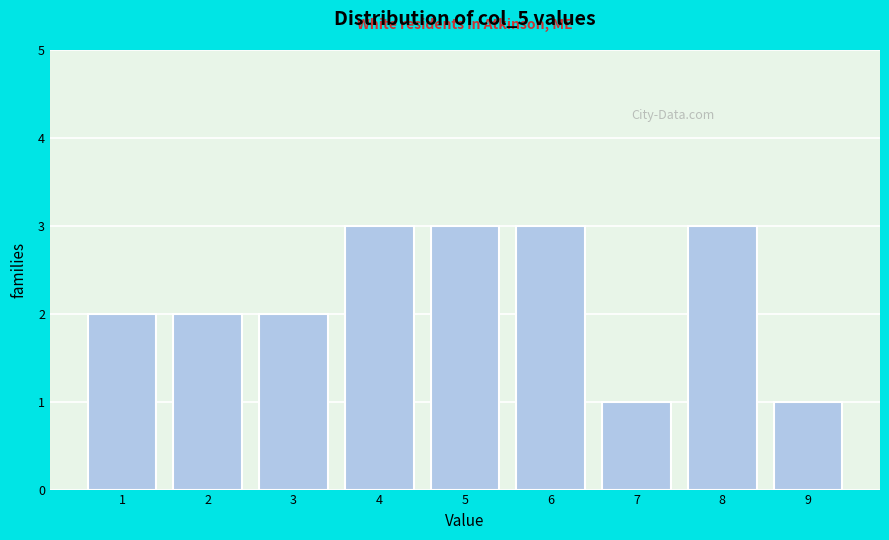

Reading left to right, extract all data points from this chart.

2	2	2	3	3	3	1	3	1